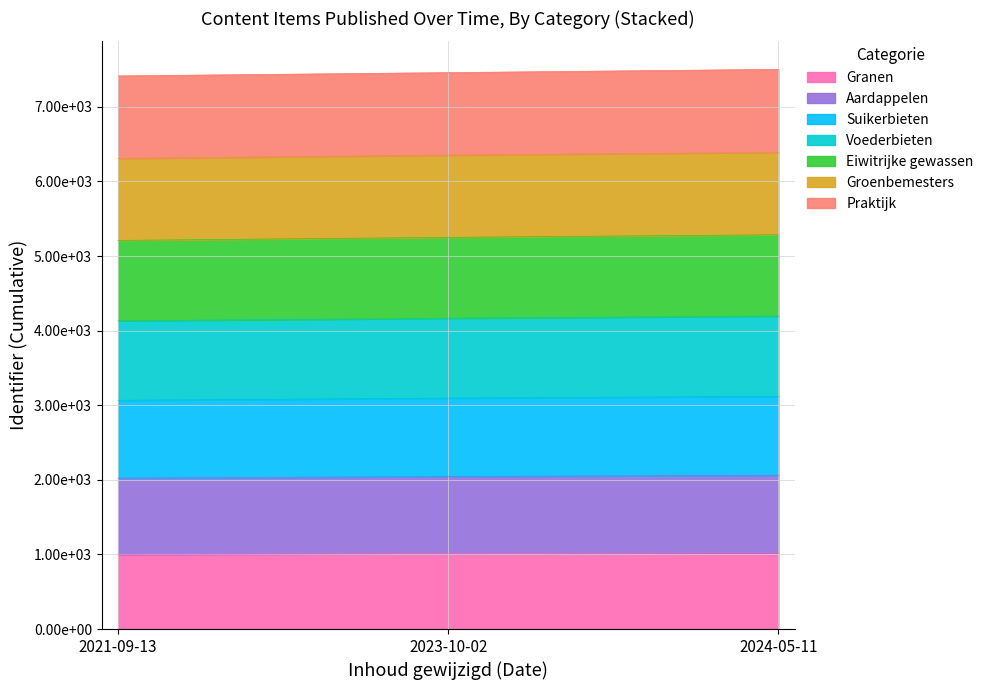

What is the label of the 2nd point from the right?

2023-10-02